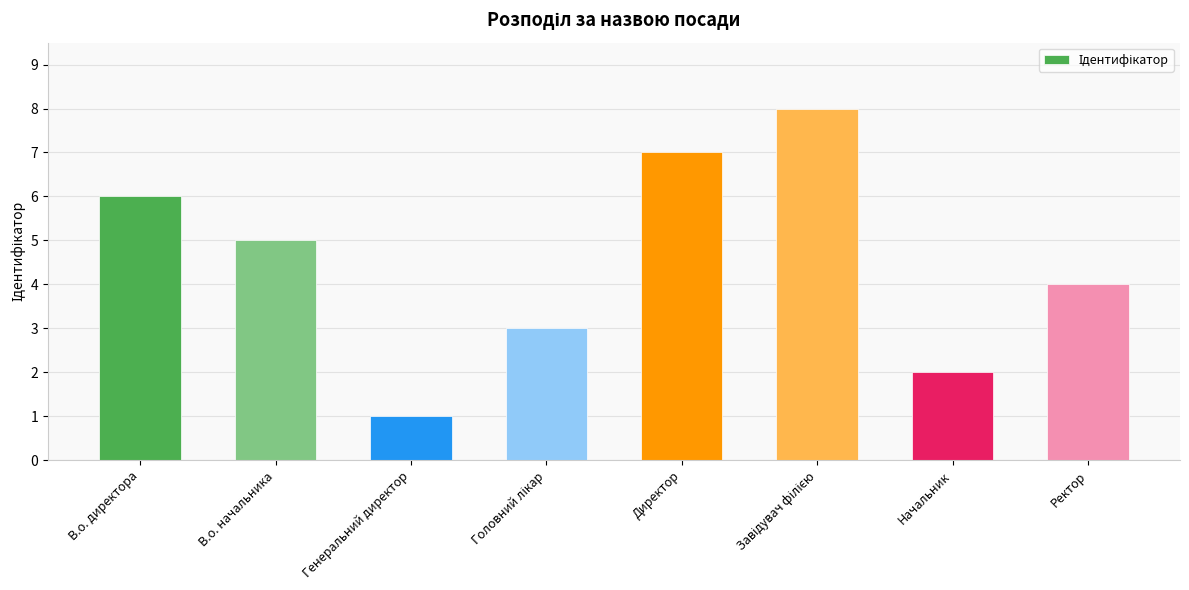

Reading right to left, what are all the values shown in this chart?

4	2	8	7	3	1	5	6